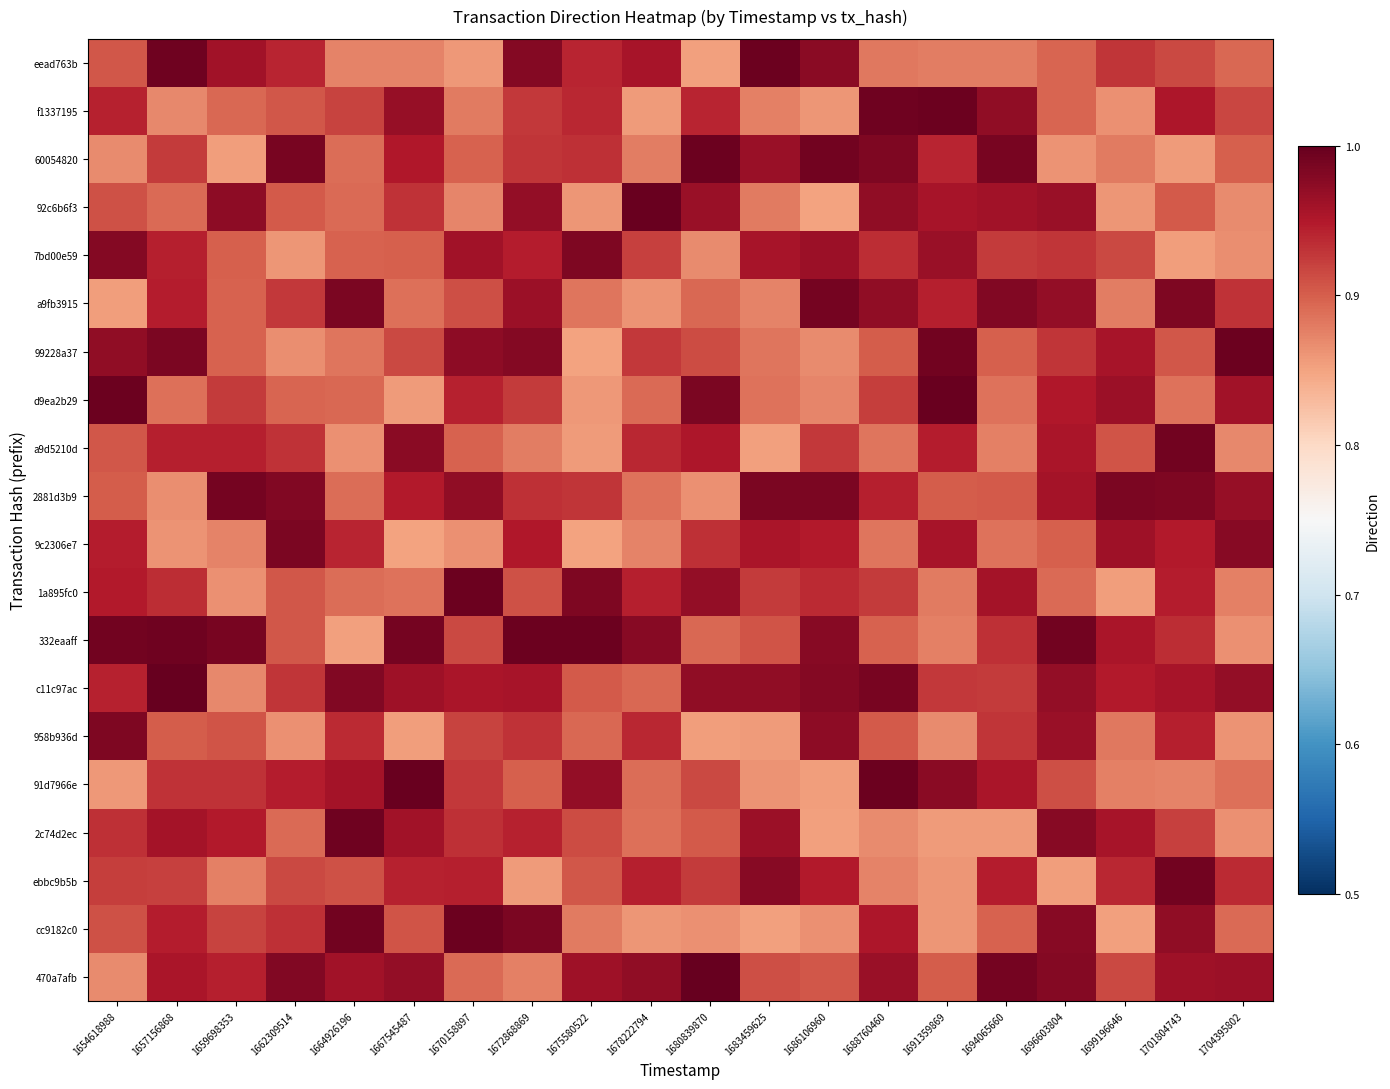

Count the number of categories in the chart.

20